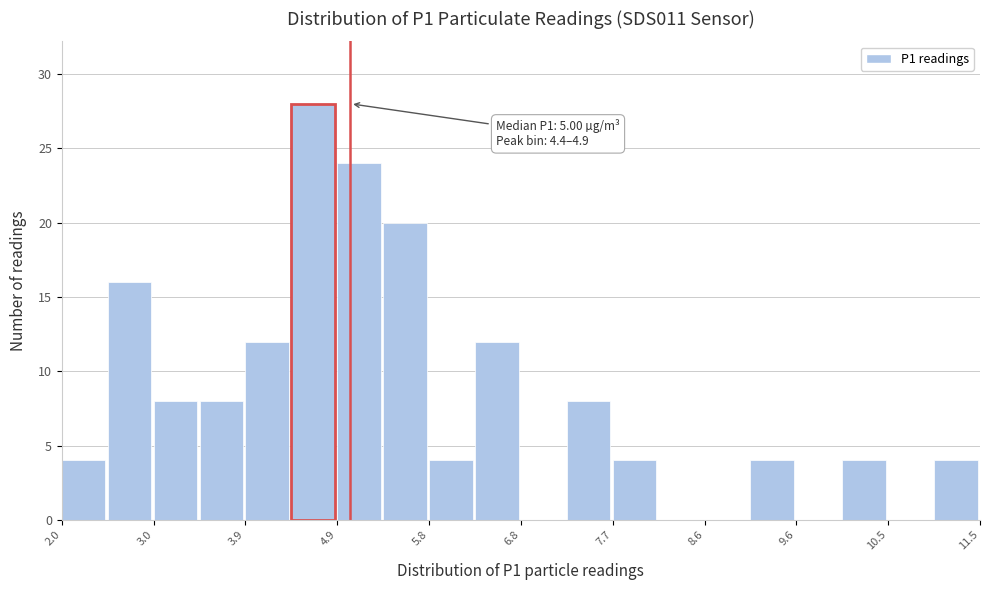

Which range on the x-axis has the tallest bar?

4.4 to 4.9